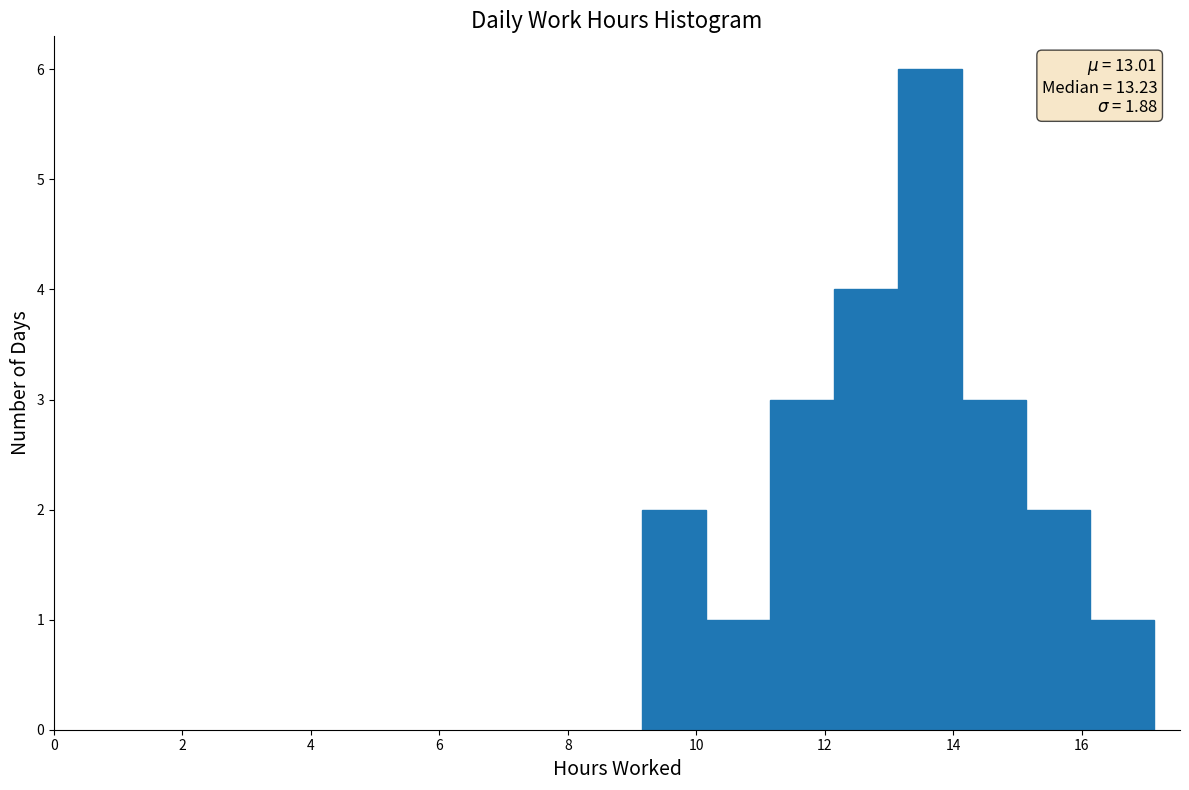

Over which range of the x-axis is the bar tallest?

13.2 to 14.2